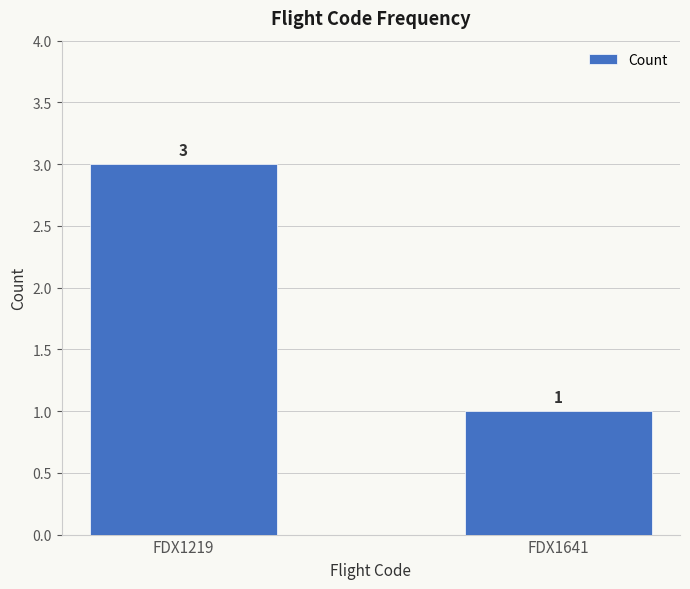

Reading right to left, list all the values displayed in this chart.

1	3